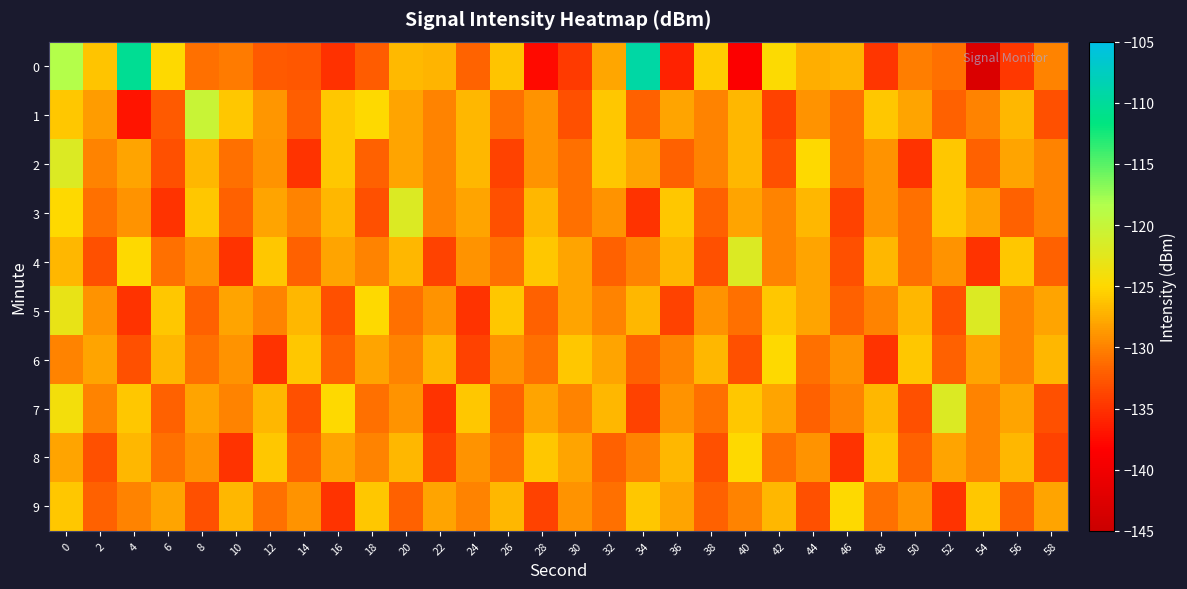

Which series has the largest total across all categories?

1